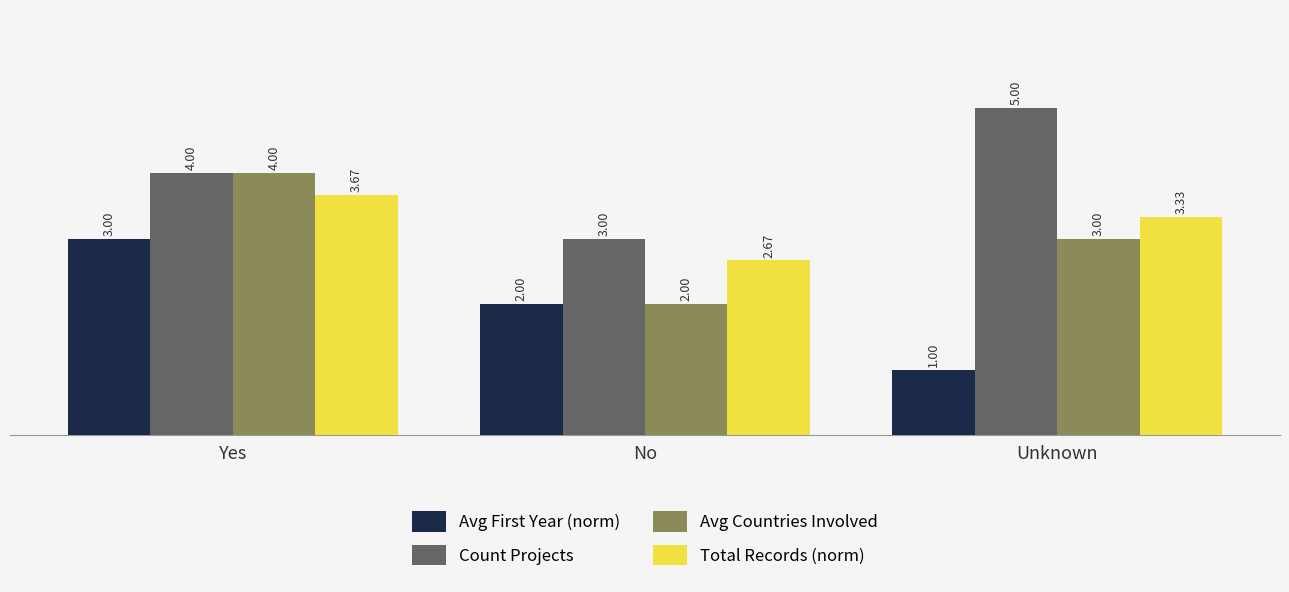

Rank the series by their maximum value, from highest to lowest.

Count Projects, Avg Countries Involved, Total Records (norm), Avg First Year (norm)